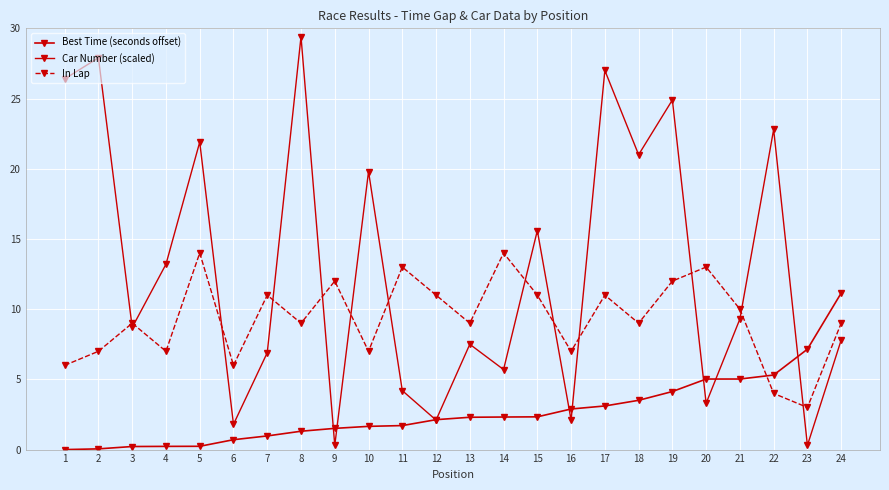

Which has a higher value, 5 or 21?

21